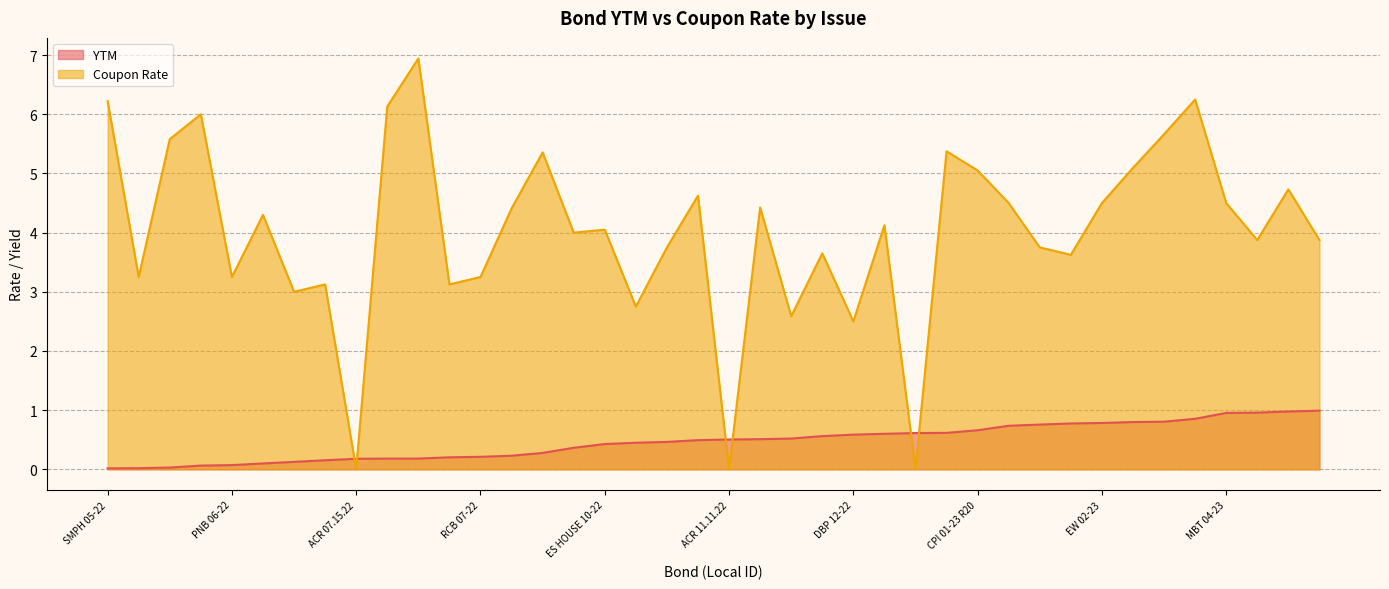

Is the value of YTM at PNB 10-22 greater than the value of Coupon Rate at LBP 11-22?

No